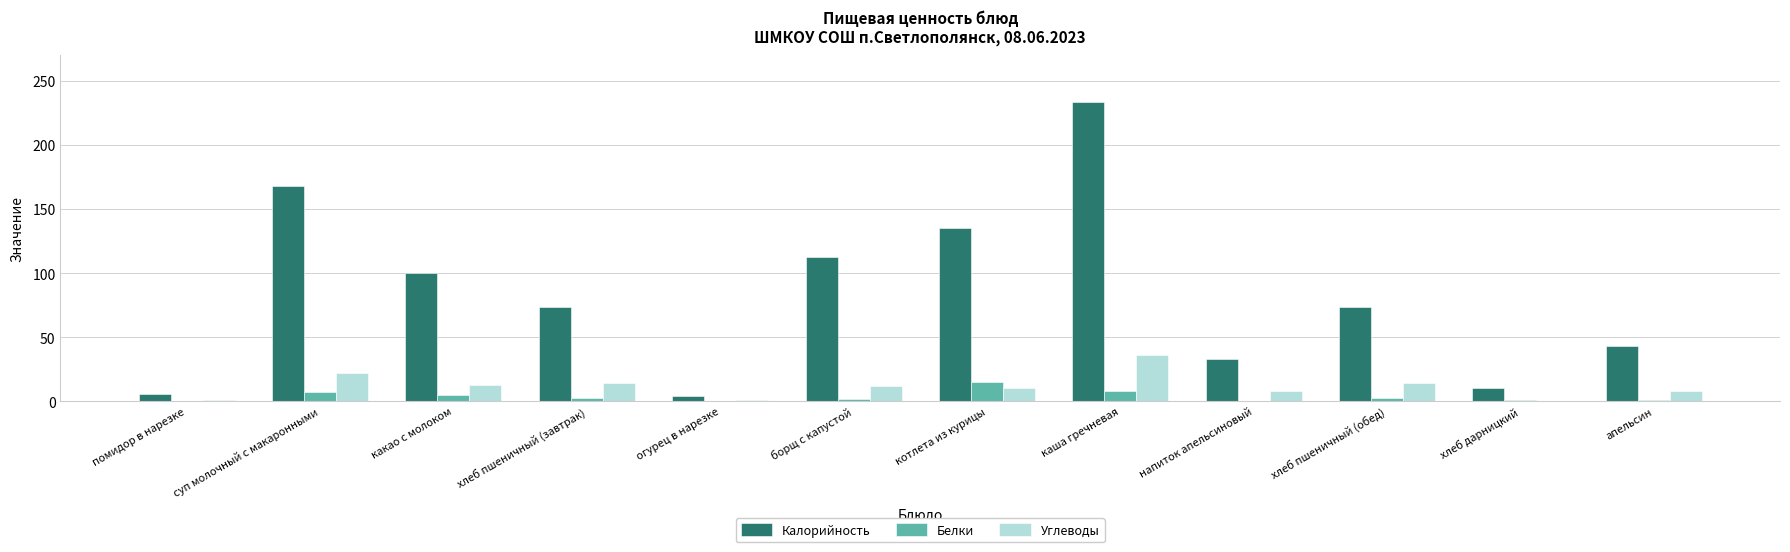

What is the maximum value for Углеводы?

36.0